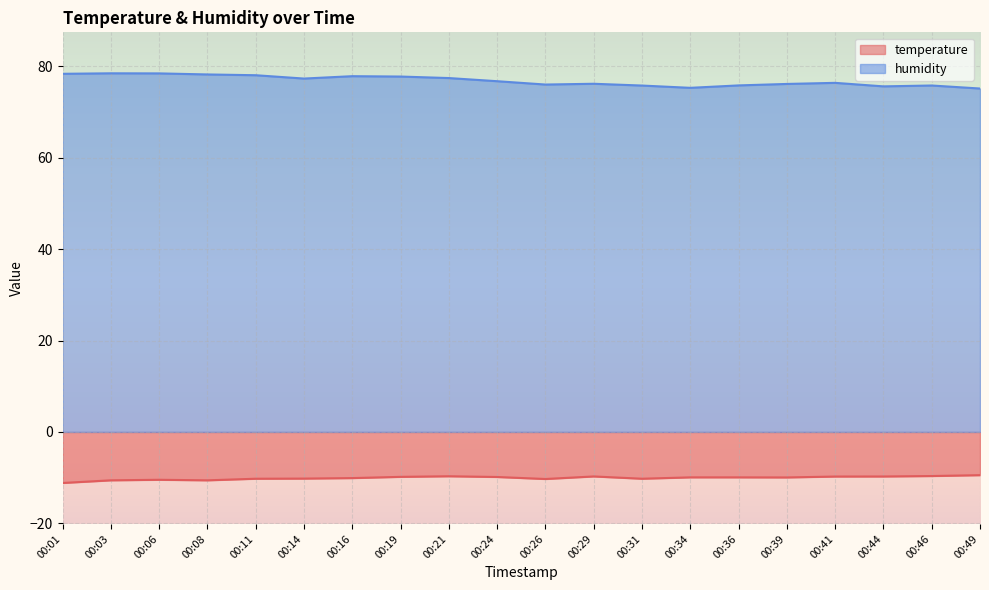

What is the difference between the highest and lowest values at 00:16?

88.0